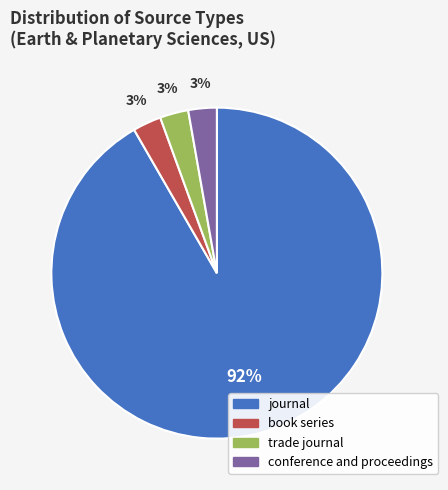

The journal slice represents 92% of the pie. True or false?

True